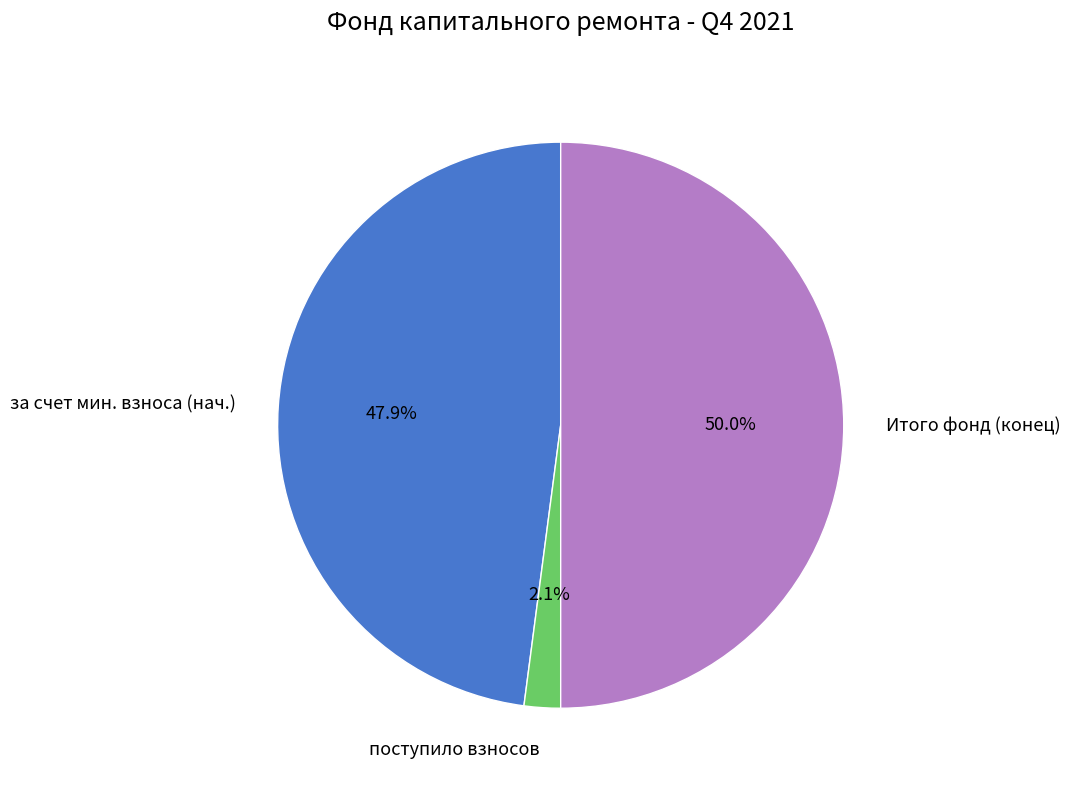

What is the largest slice in the pie chart?

Итого фонд (конец)